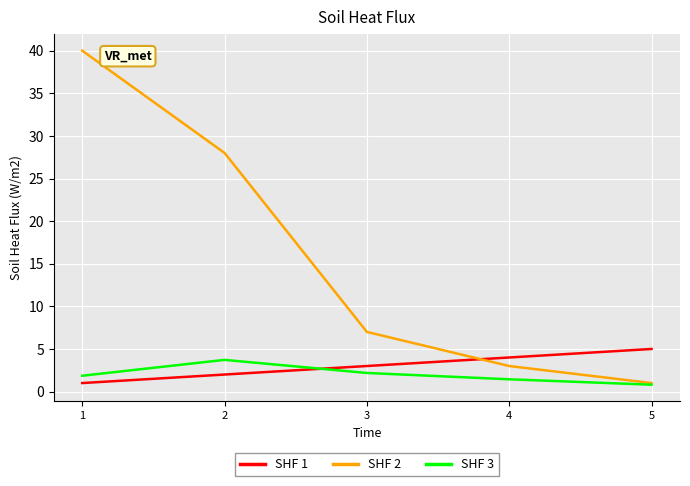

Where is SHF 2 nearest to the value 20?

2